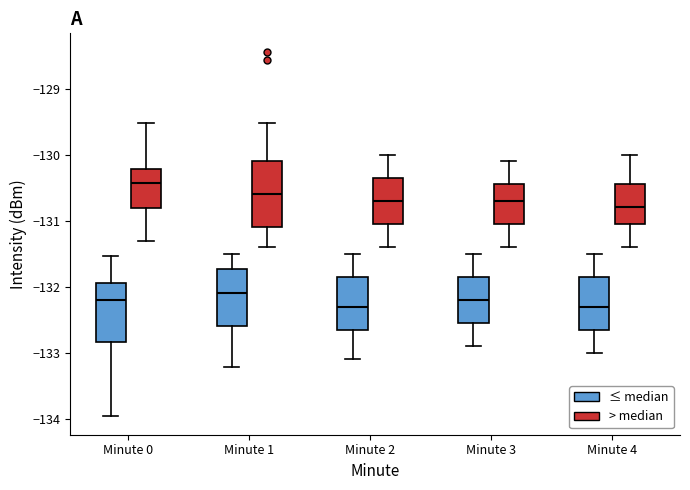

Where does the lower whisker of the box for Minute 3 (> median) end on the y-axis? The values are not printed on the chart, so give them approximately, as read against the axis.

-131.4